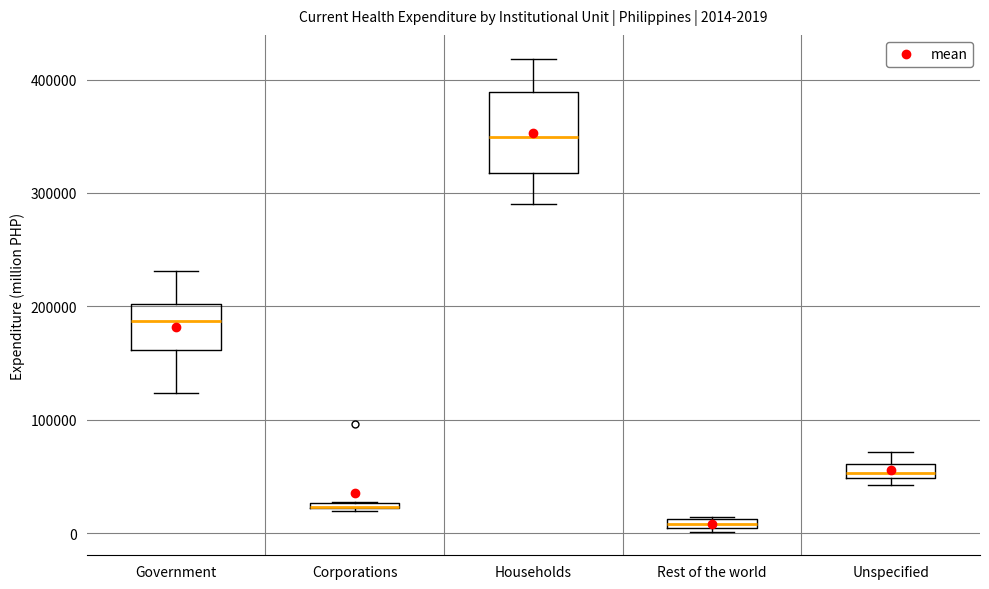

Which box is the tallest, from its lower edge to its upper edge?

Households